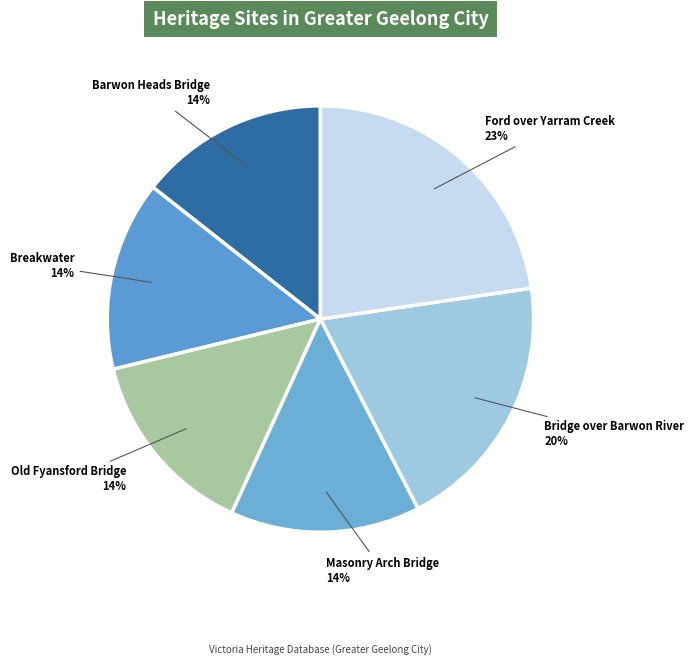

How many slices are in this pie chart?

6